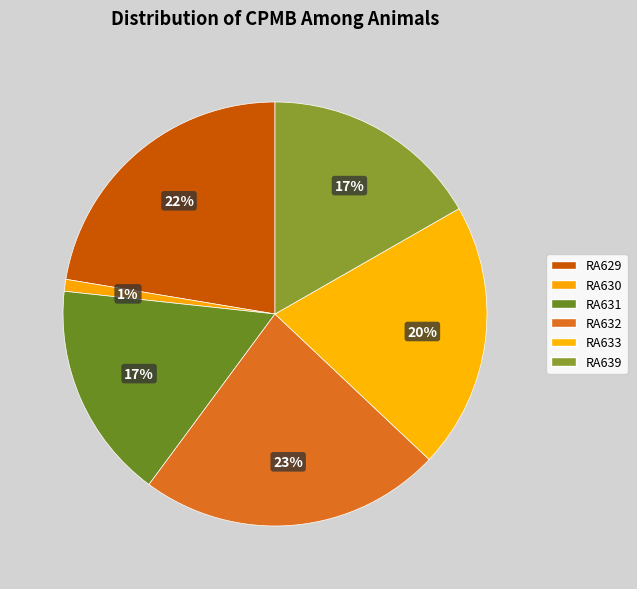

Does RA629 represent more than half of the total?

No